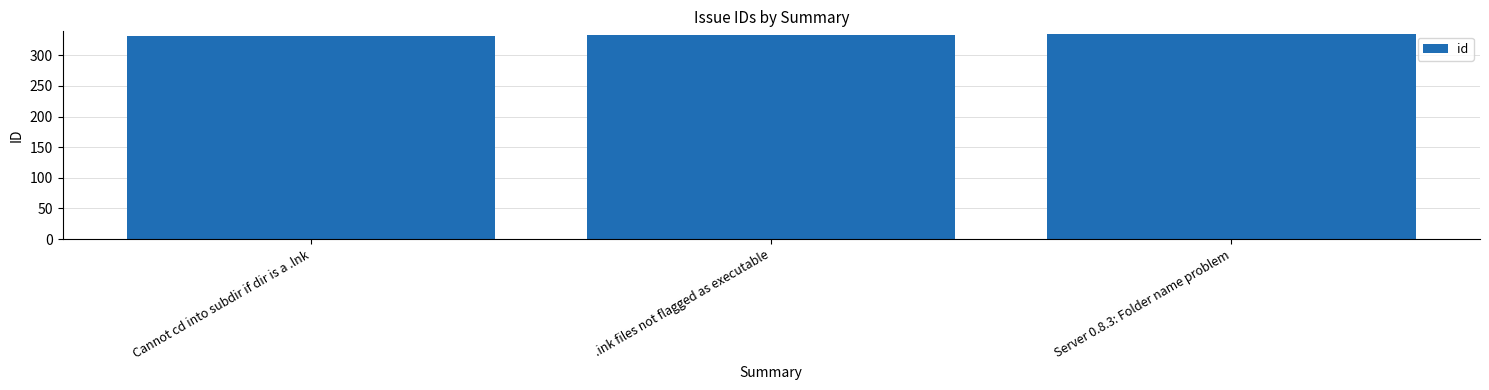

How many categories are shown in the chart?

3